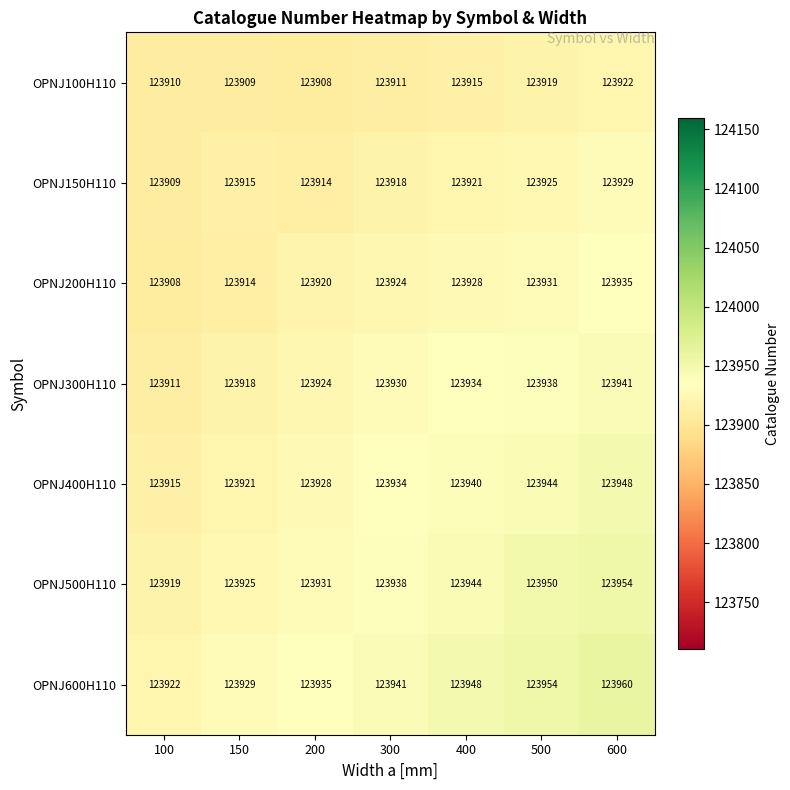

Rank the categories by OPNJ400H110 value from lowest to highest.

100, 150, 200, 300, 400, 500, 600